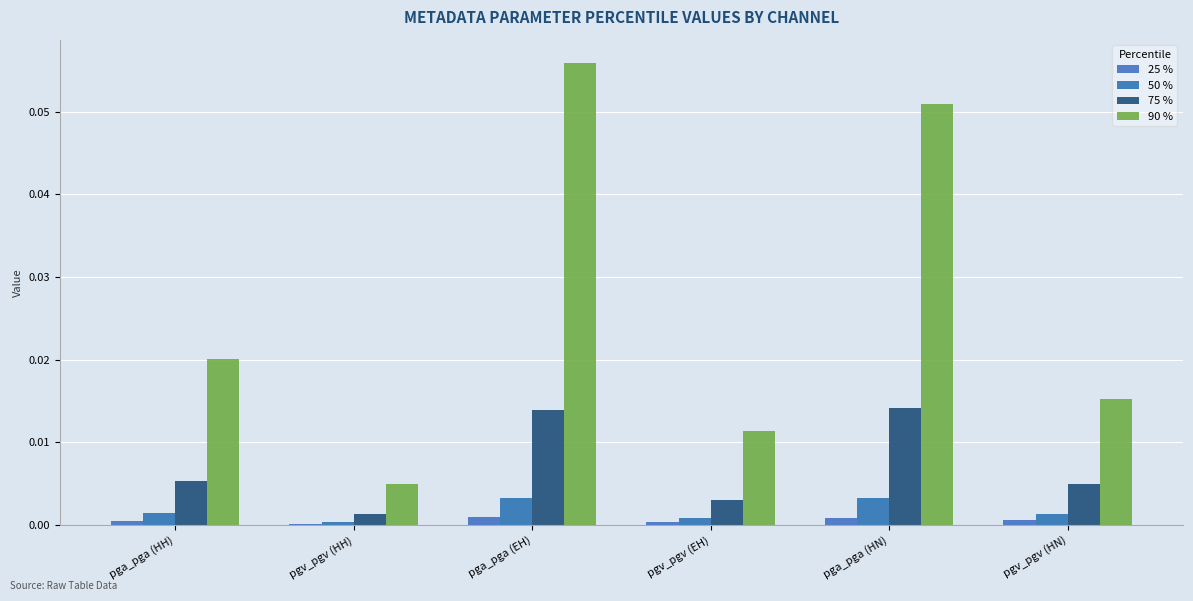

Are the bars grouped side by side (vs. stacked)?

Yes